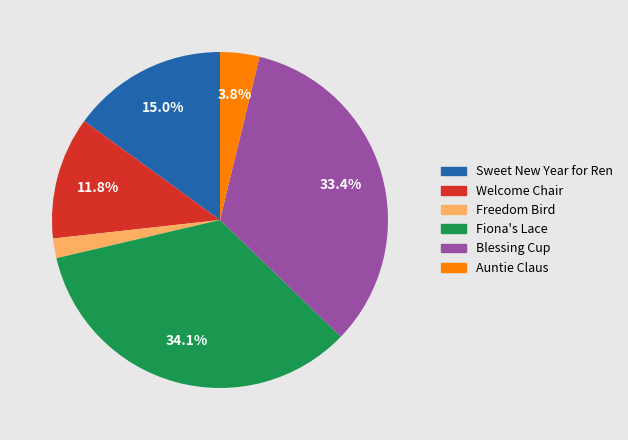

Is it true that Blessing Cup is 33% of the pie?

True